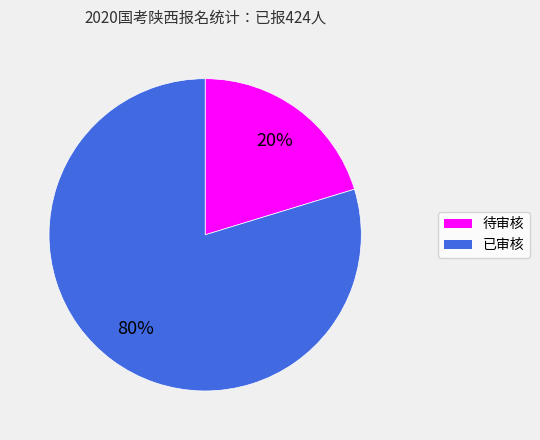

To the nearest percent, what is the average slice percentage?

50%